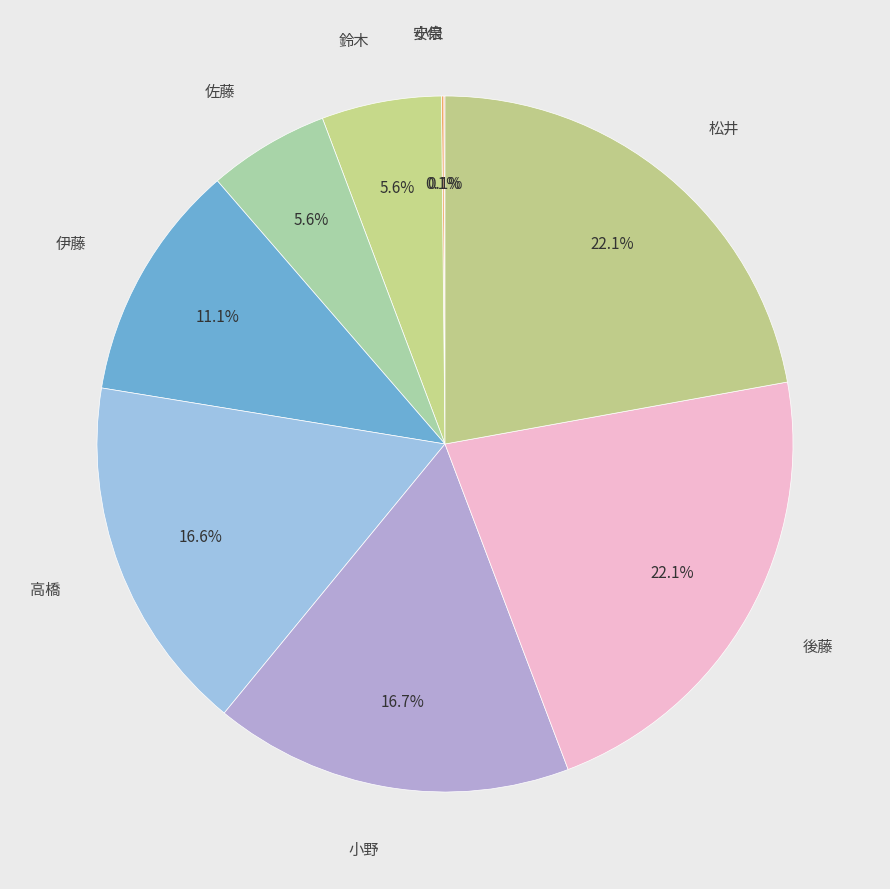

Is there any slice that represents more than half of the pie?

No